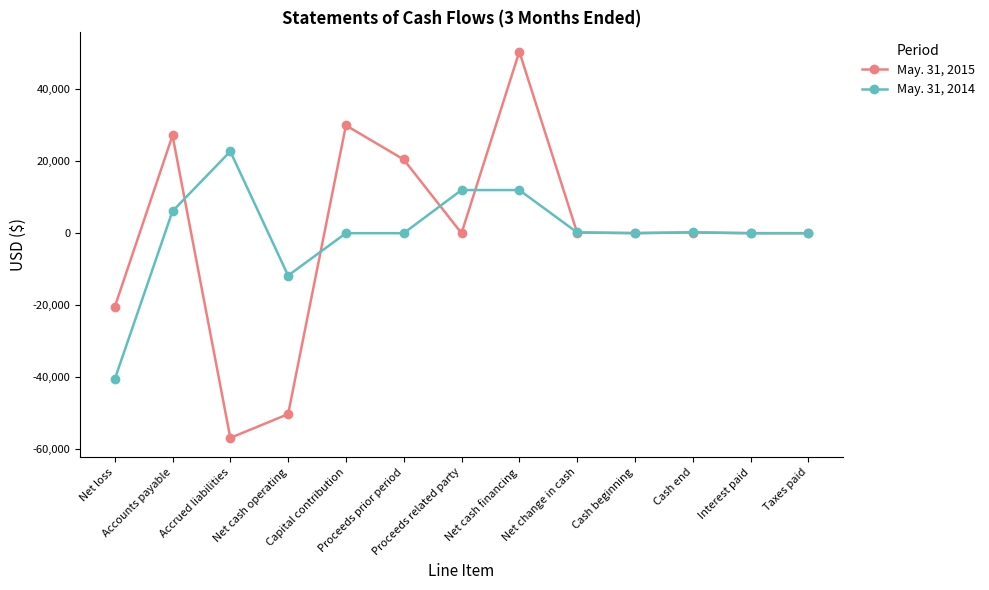

What are all the series names shown in the legend?

May. 31, 2015, May. 31, 2014